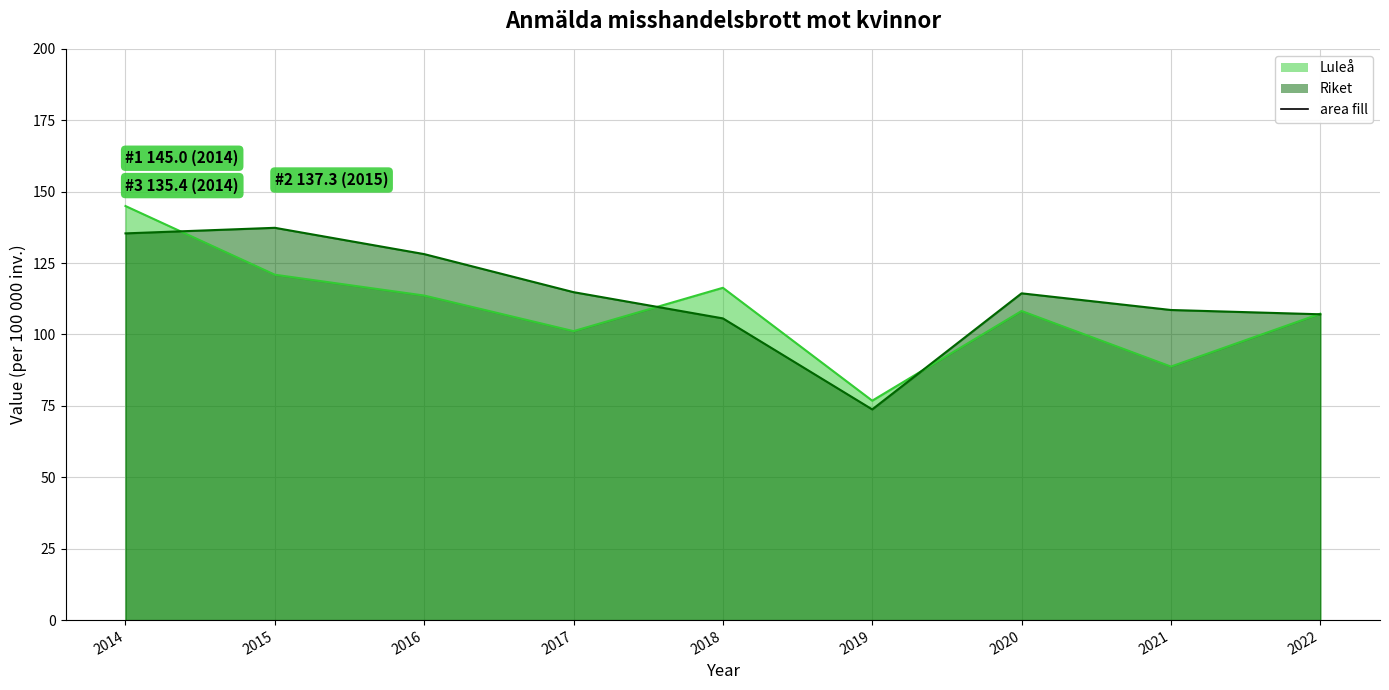

Which series has the widest spread of values?

Luleå